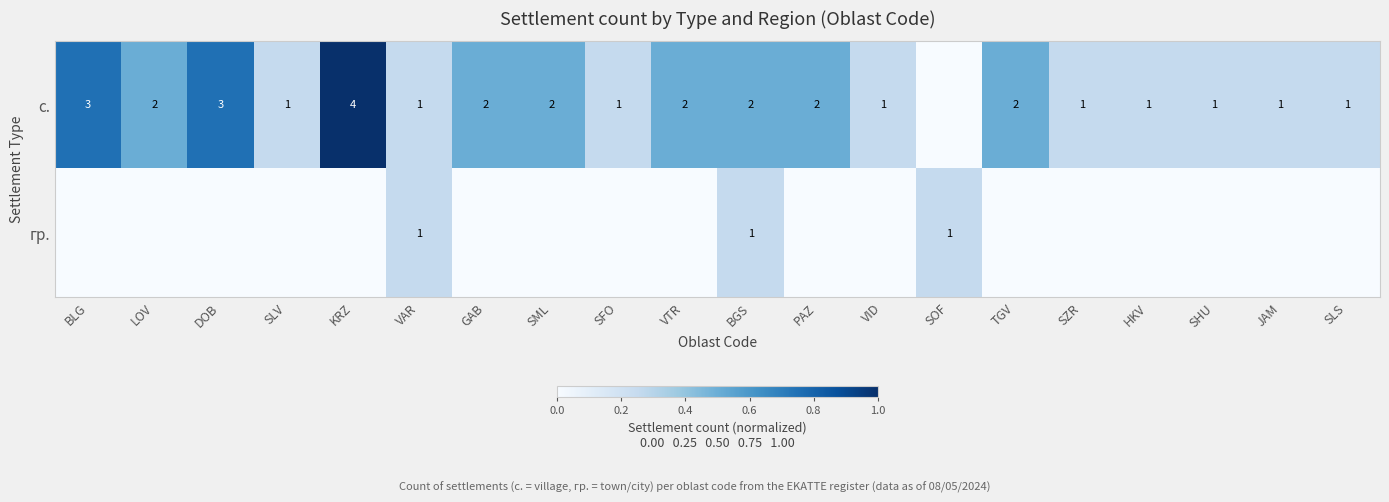

The value of с. at SHU is 1. True or false?

True